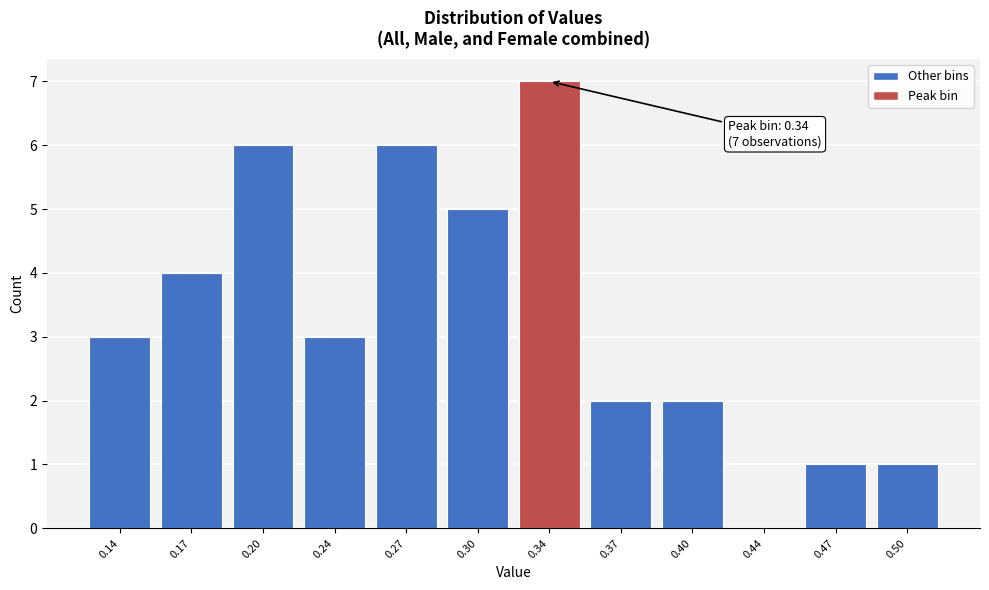

Reading right to left, list all the values displayed in this chart.

0.50=1	0.47=1	0.44=0	0.40=2	0.37=2	0.34=7	0.30=5	0.27=6	0.24=3	0.20=6	0.17=4	0.14=3